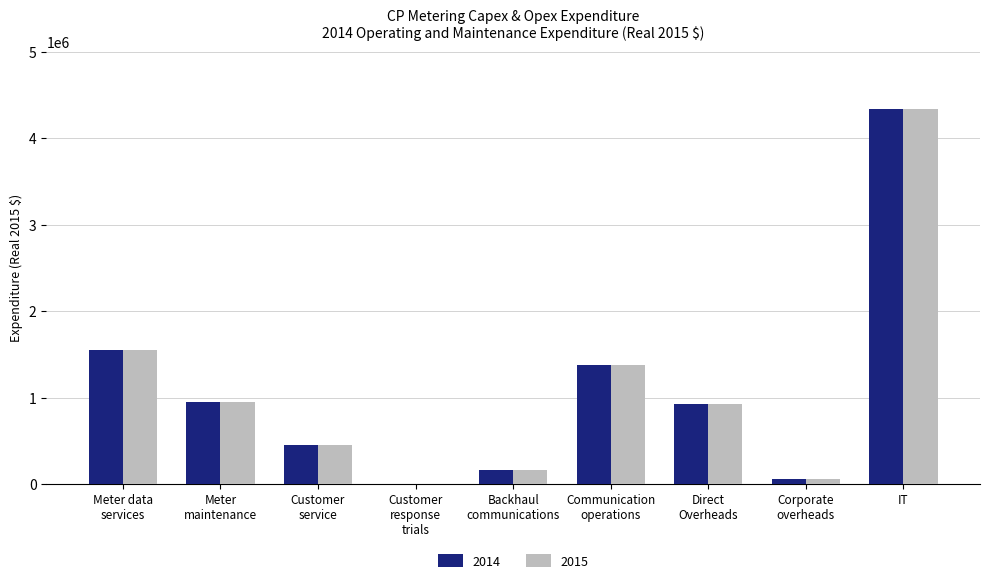

Which category has the highest value in the 2014 series?

IT